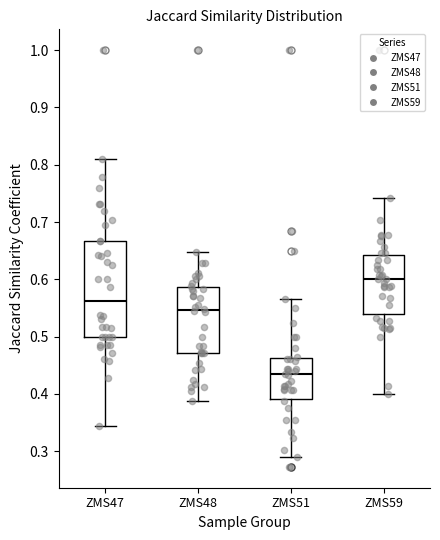

Where does the median line of the box for ZMS47 sit on the y-axis? The values are not printed on the chart, so give them approximately, as read against the axis.

0.56